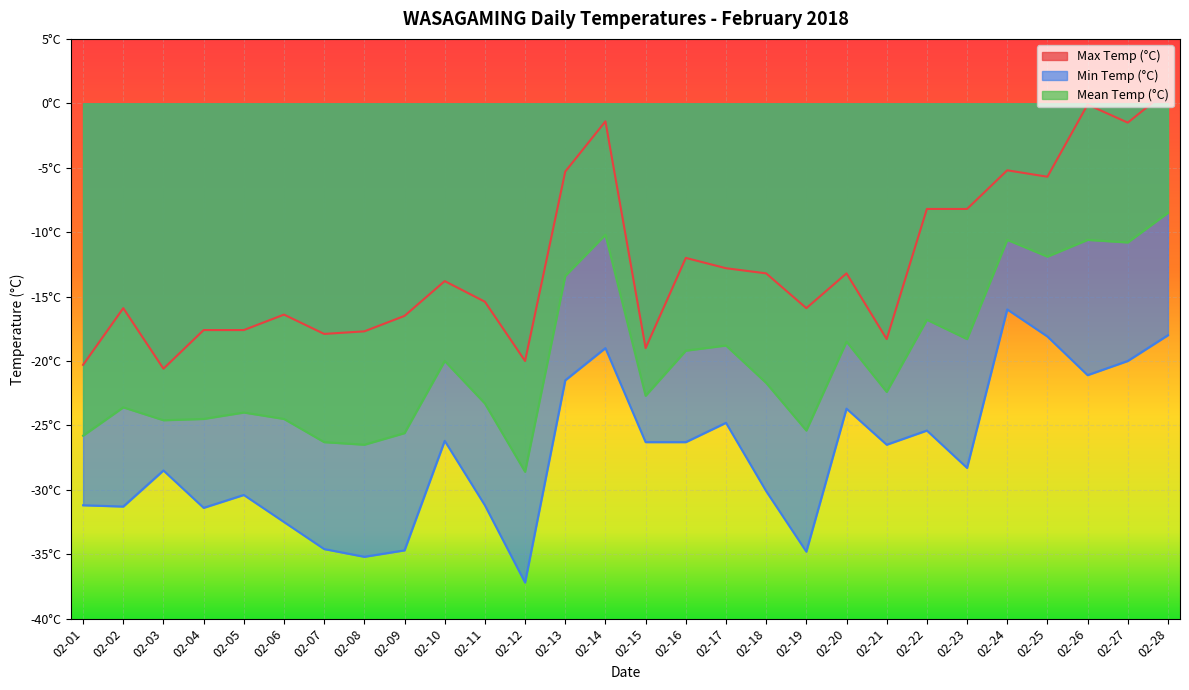

Which series has the largest total across all categories?

Max Temp (°C)